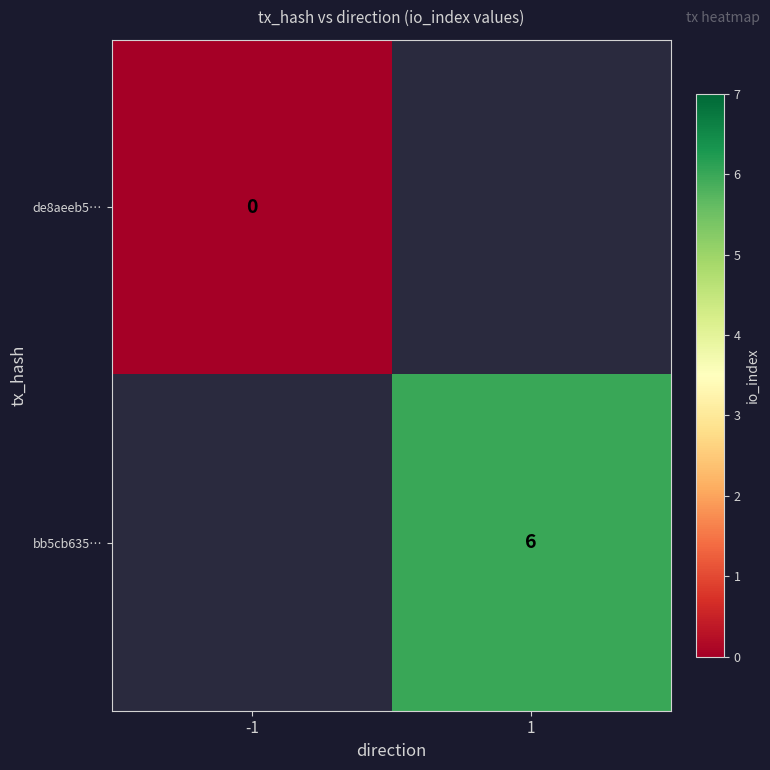

Between -1 and 1, which is larger?

1